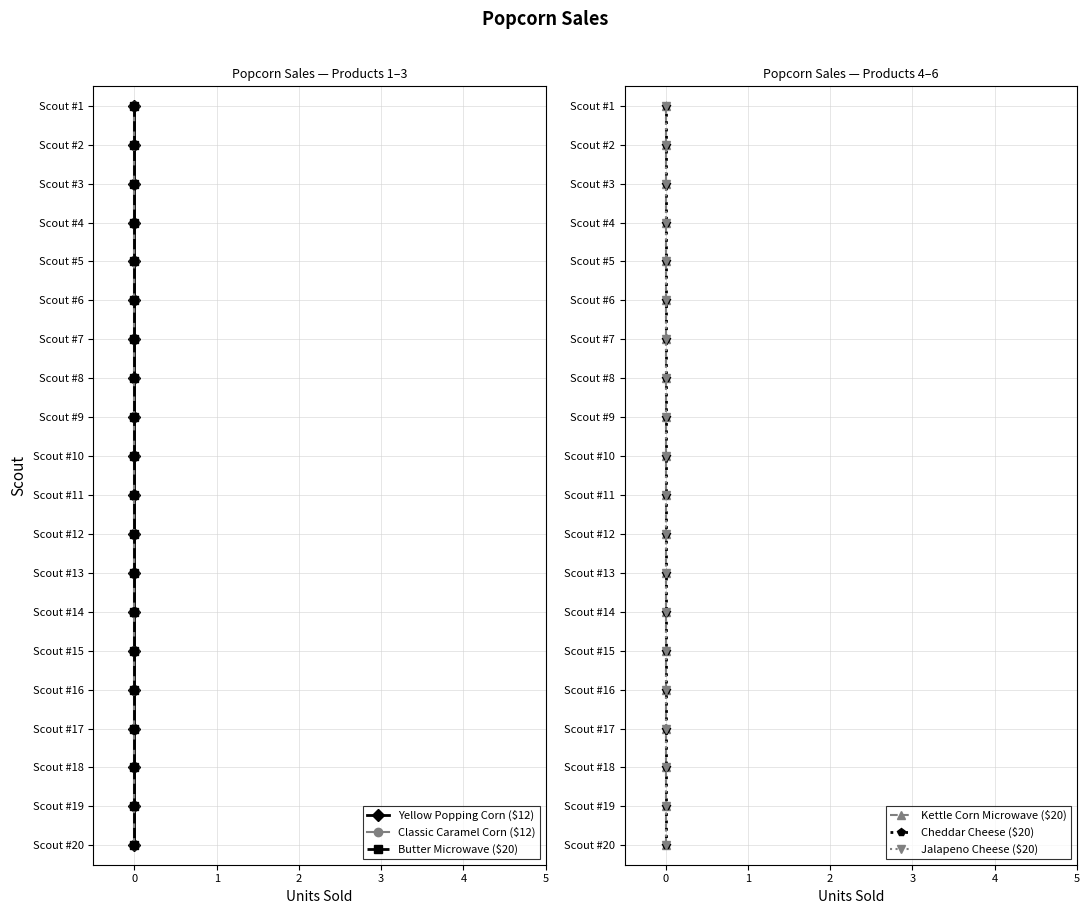

True or false: Classic Caramel Corn ($12) has more than 2 interior local peaks.

False